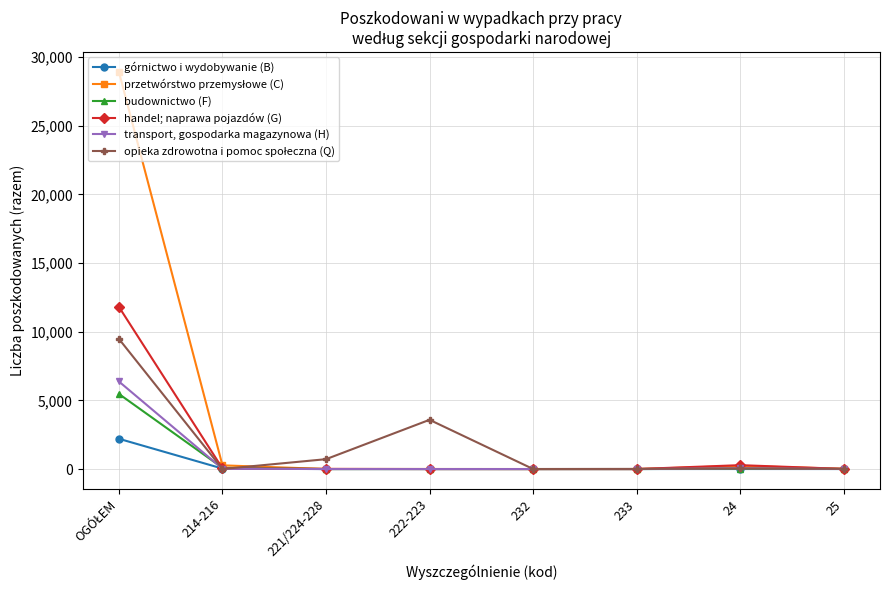

What is the difference between the maximum and second lowest values in the górnictwo i wydobywanie (B) series?

2204